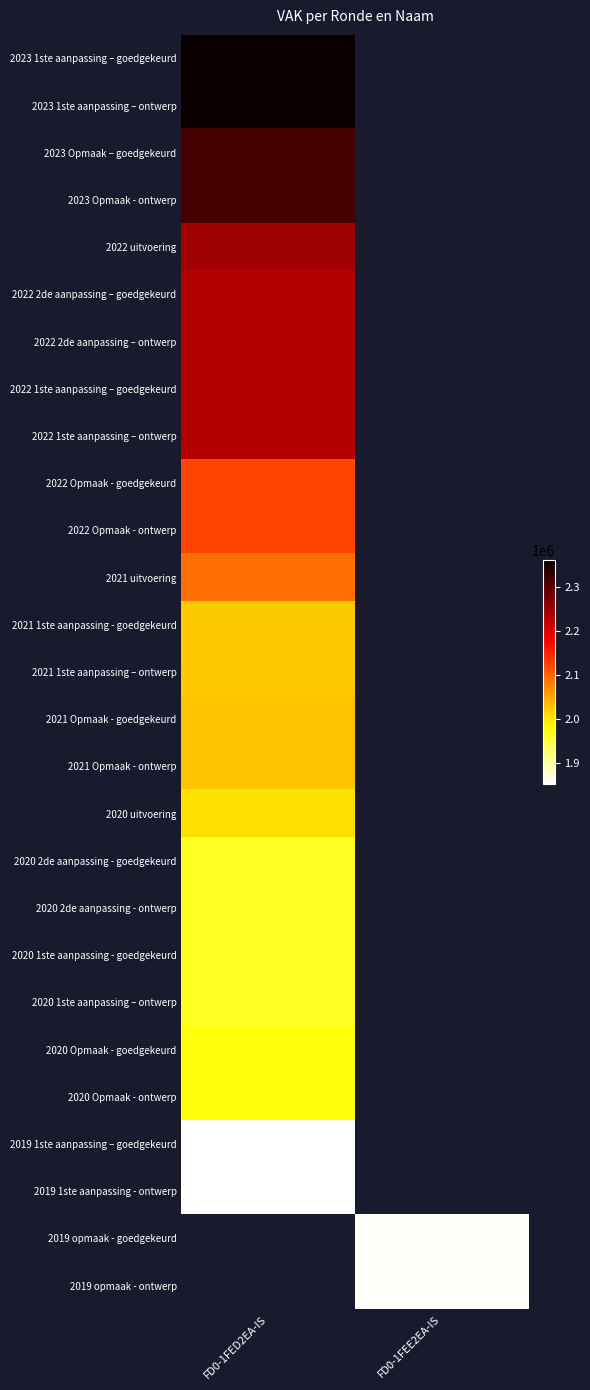

How many positive values does the 2023 Opmaak - ontwerp series have?

1